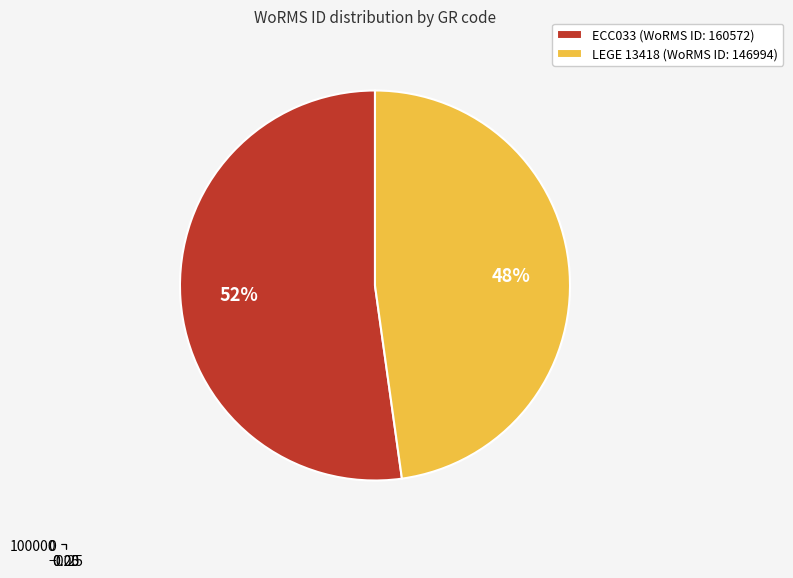

How many segments does this pie chart have?

2